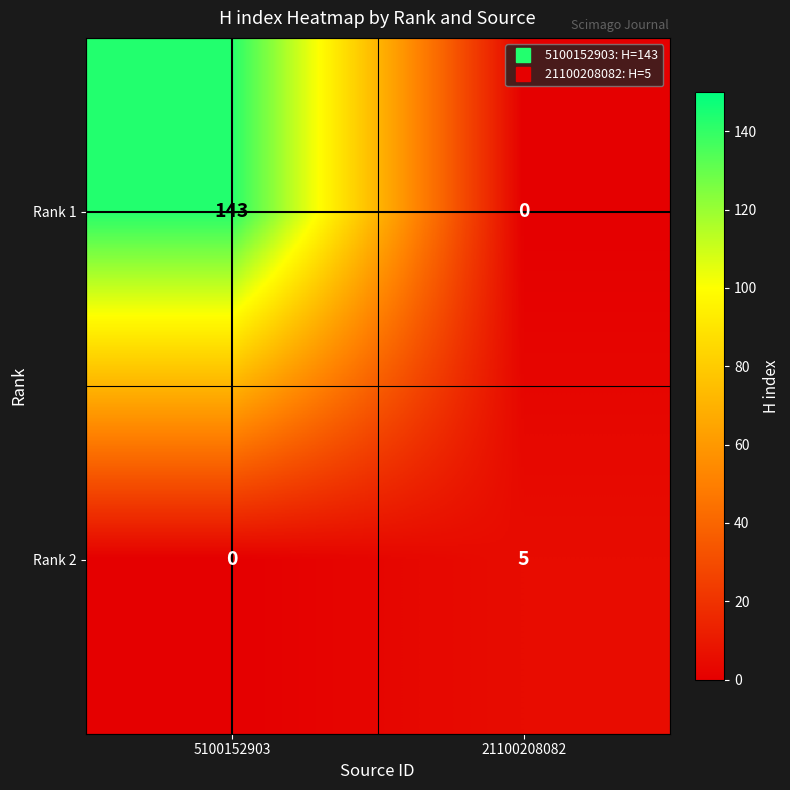

At which category is the sum across all series the highest?

5100152903